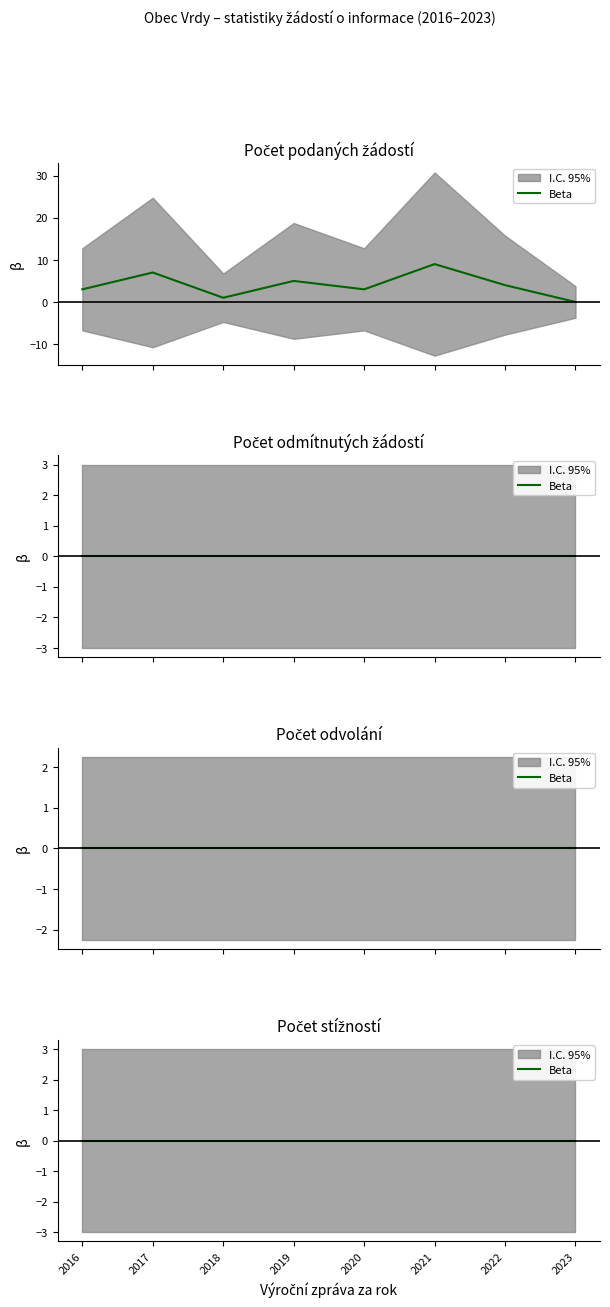

How many lines are shown in the chart?

4